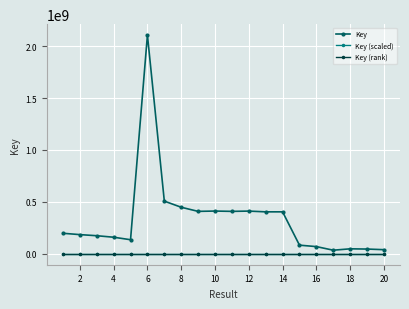

What is the maximum value for Key?

2106715263.0